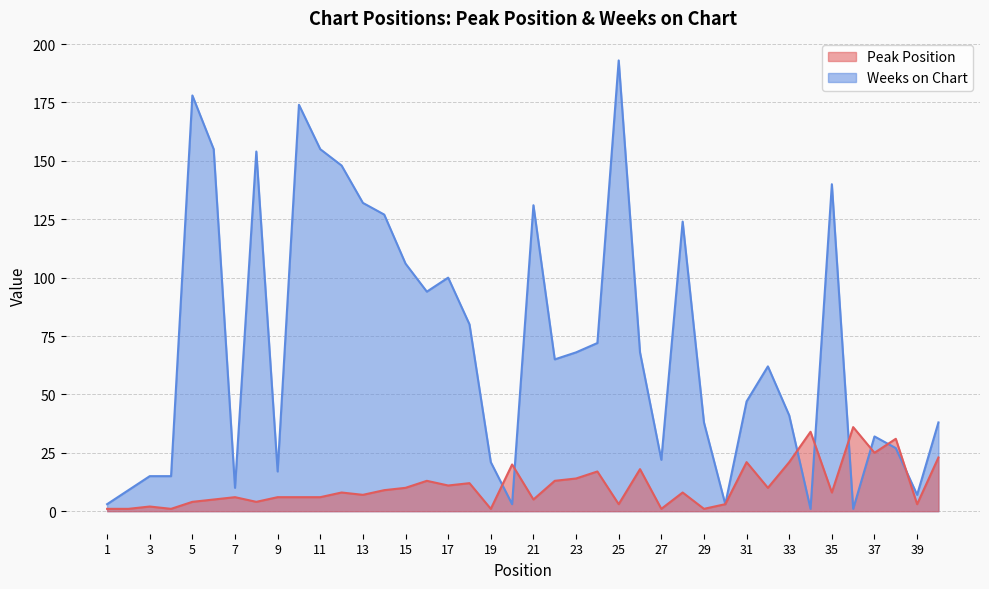

What is the approximate value of Peak Position at 35, to the nearest 5?

10